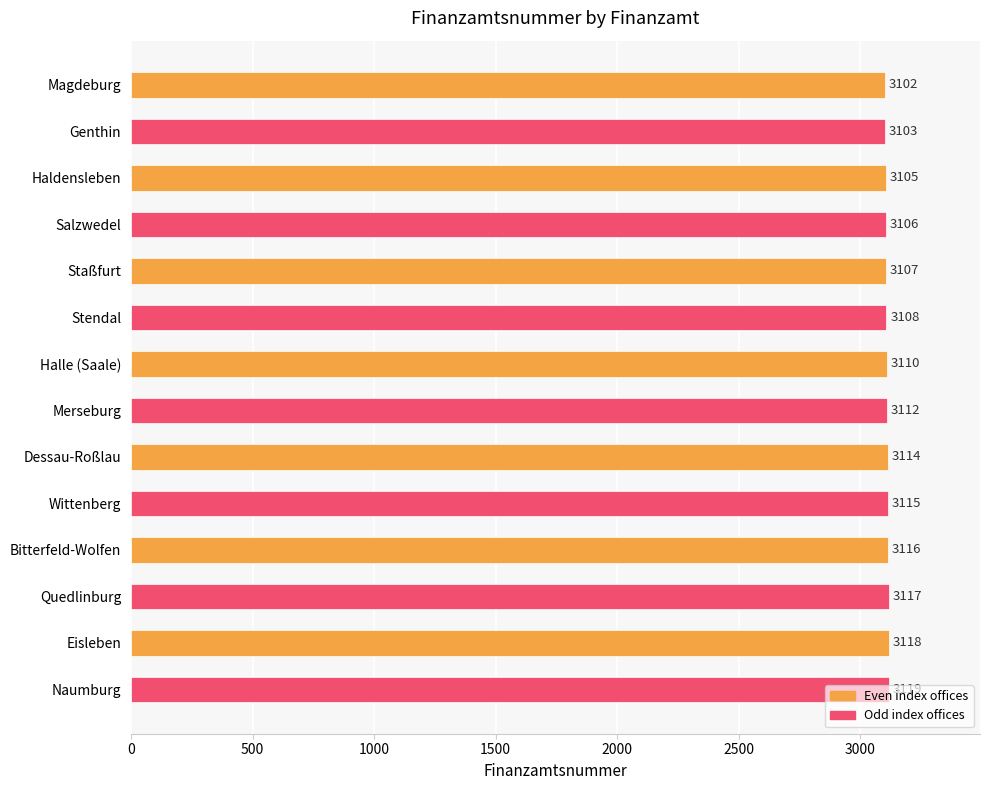

Which category has the highest value across all series?

Naumburg